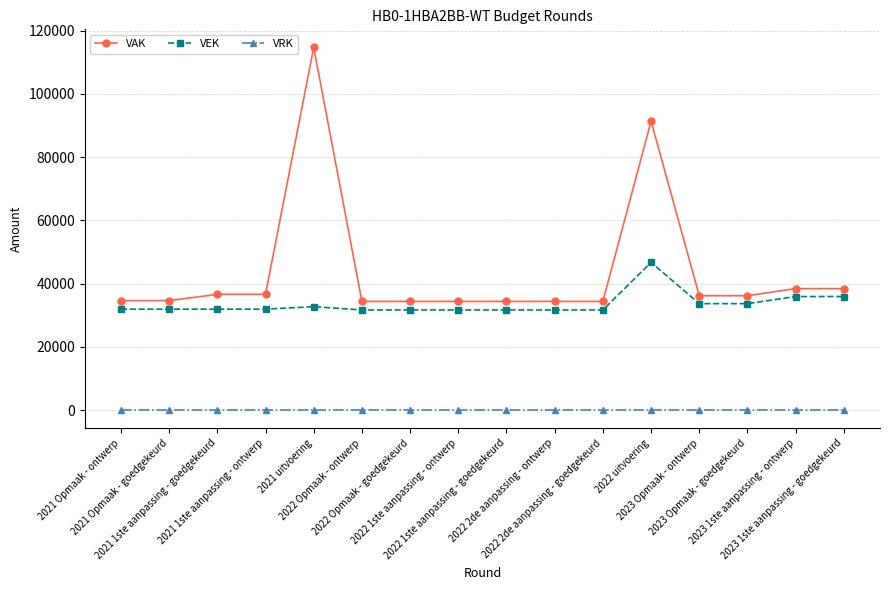

What is the minimum value for VAK?

34359